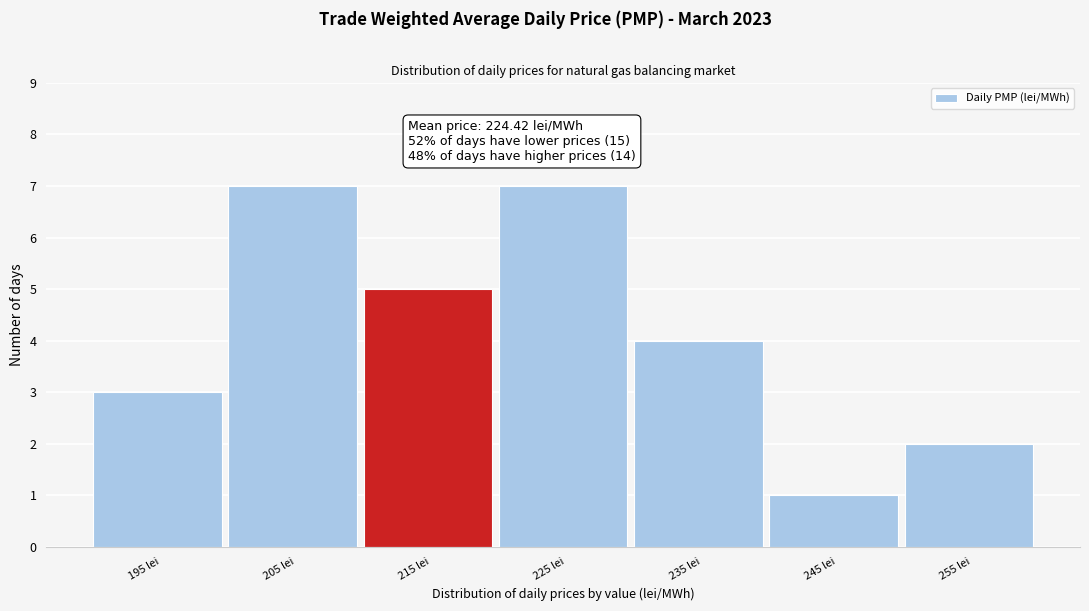

Reading left to right, extract all data points from this chart.

3	7	5	7	4	1	2